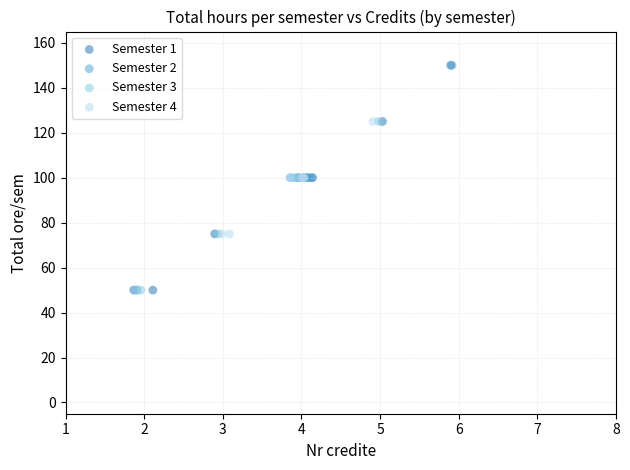

What are all the series names shown in the legend?

Semester 1, Semester 2, Semester 3, Semester 4